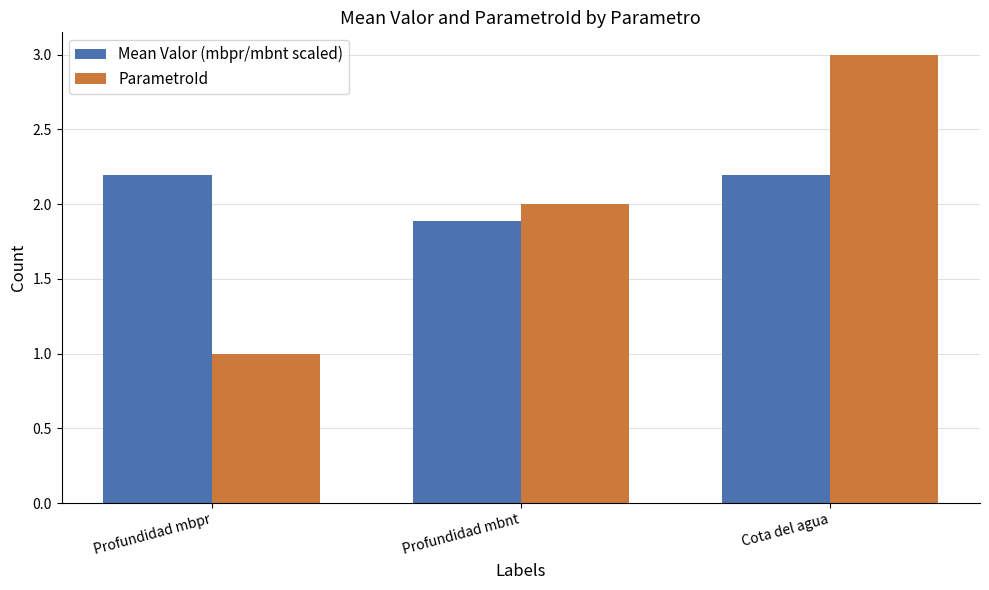

Does the chart contain any negative values?

No